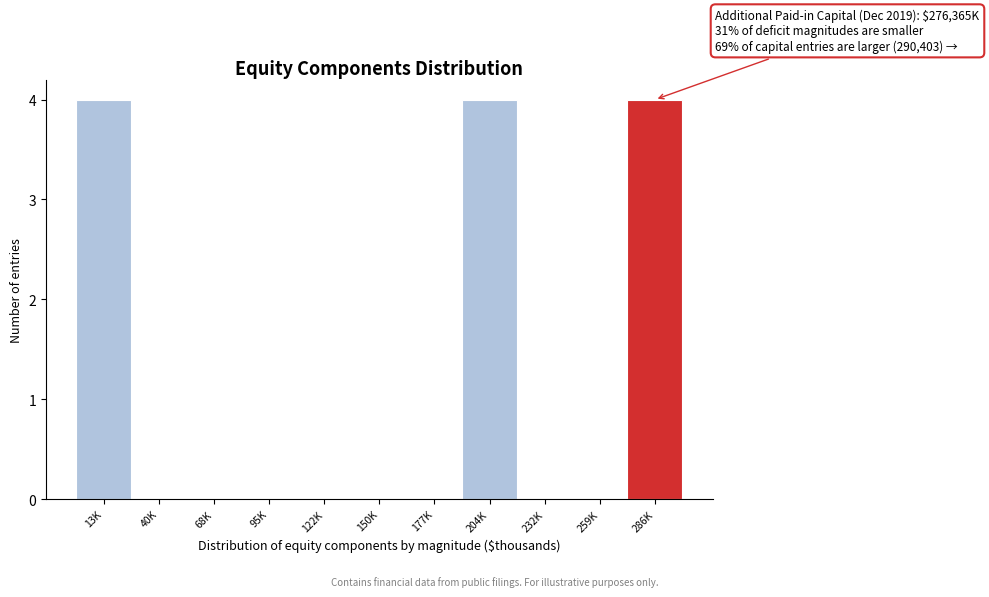

Reading left to right, extract all data points from this chart.

13K=4	40K=0	68K=0	95K=0	122K=0	150K=0	177K=0	204K=4	232K=0	259K=0	286K=4